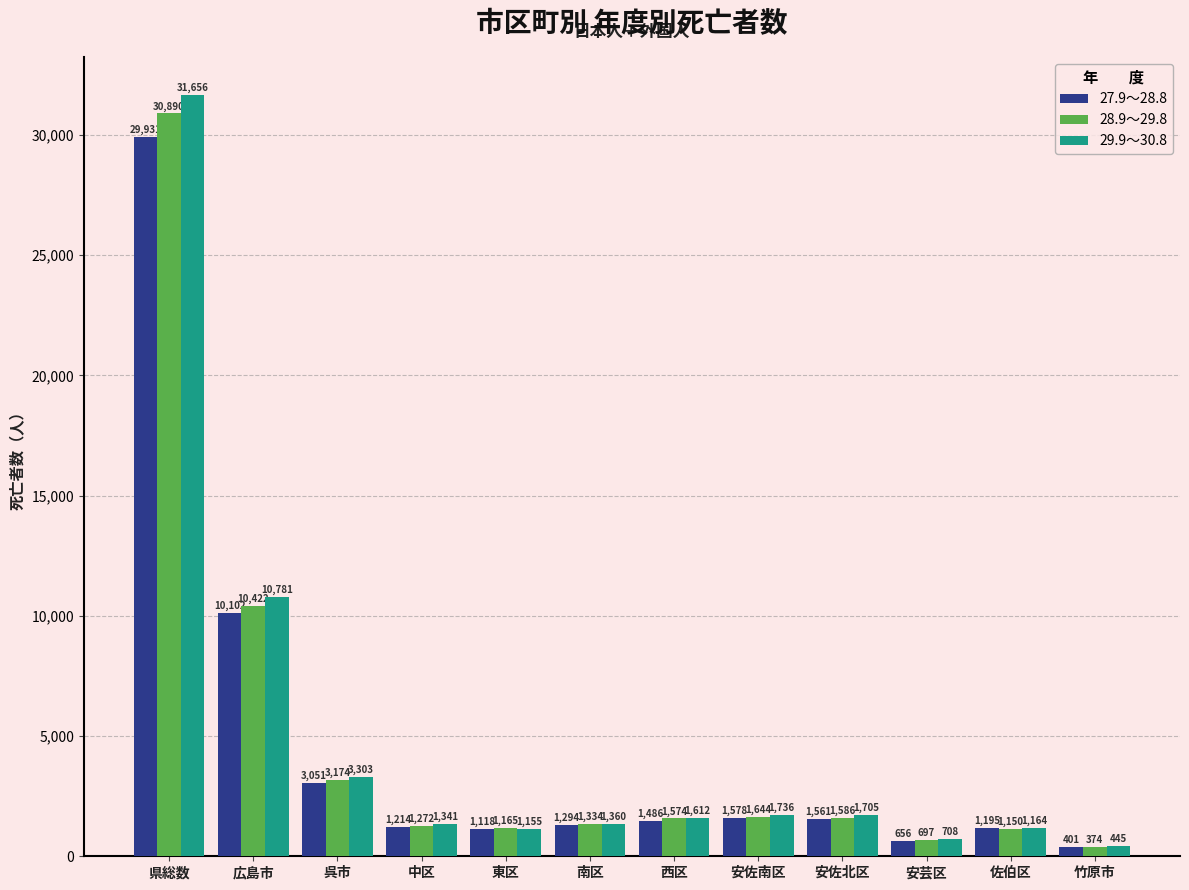

Reading right to left, list all the values displayed in this chart.

27.9～28.8: 401	1195	656	1561	1578	1486	1294	1118	1214	3051	10102	29931
28.9～29.8: 374	1150	697	1586	1644	1574	1334	1165	1272	3174	10422	30890
29.9～30.8: 445	1164	708	1705	1736	1612	1360	1155	1341	3303	10781	31656